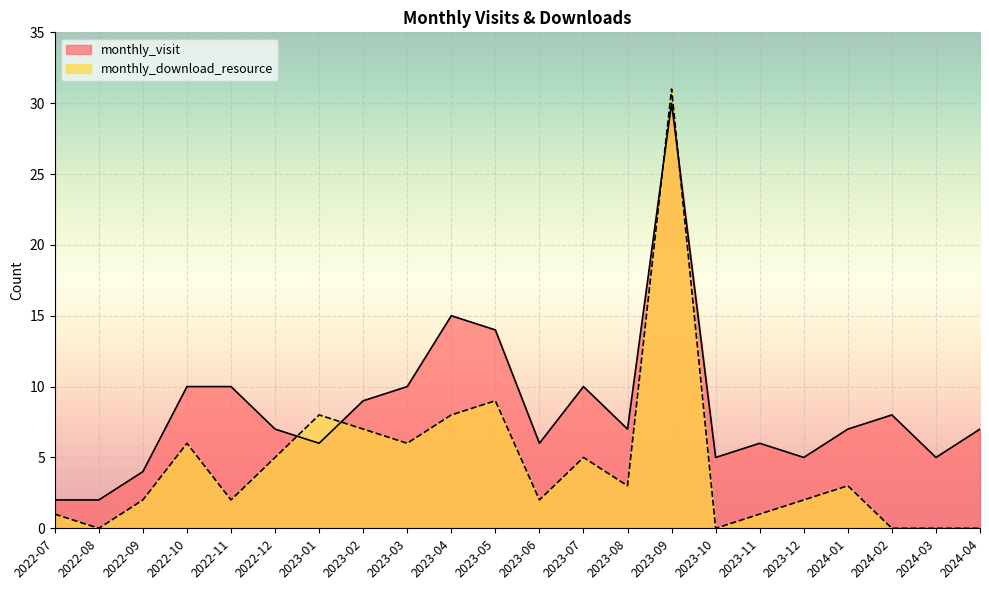

Reading left to right, what are all the values shown in this chart?

monthly_visit: 2022-07=2	2022-08=2	2022-09=4	2022-10=10	2022-11=10	2022-12=7	2023-01=6	2023-02=9	2023-03=10	2023-04=15	2023-05=14	2023-06=6	2023-07=10	2023-08=7	2023-09=30	2023-10=5	2023-11=6	2023-12=5	2024-01=7	2024-02=8	2024-03=5	2024-04=7
monthly_download_resource: 2022-07=1	2022-08=0	2022-09=2	2022-10=6	2022-11=2	2022-12=5	2023-01=8	2023-02=7	2023-03=6	2023-04=8	2023-05=9	2023-06=2	2023-07=5	2023-08=3	2023-09=31	2023-10=0	2023-11=1	2023-12=2	2024-01=3	2024-02=0	2024-03=0	2024-04=0